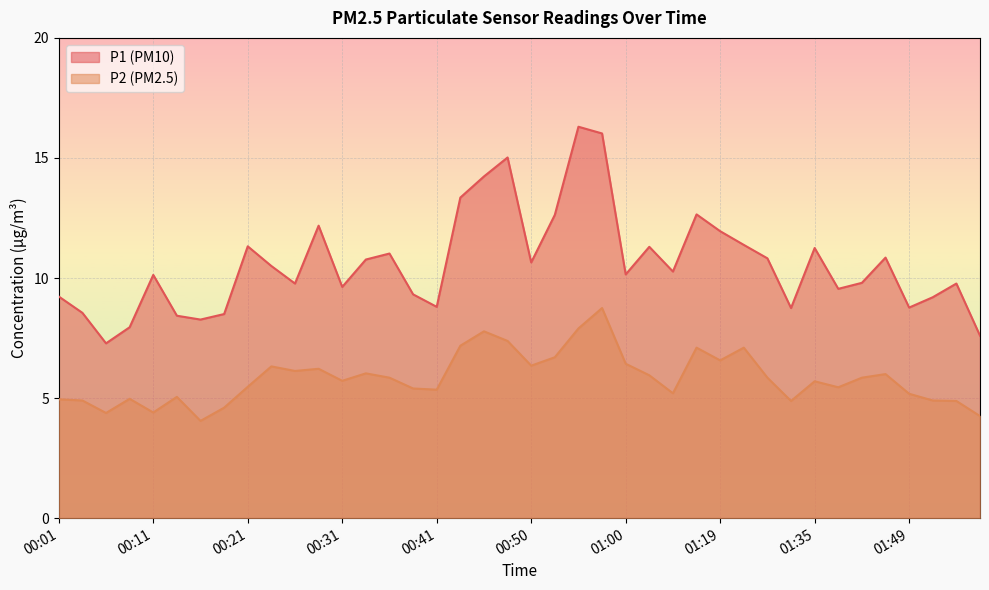

Where is the first local minimum for P1?

00:06